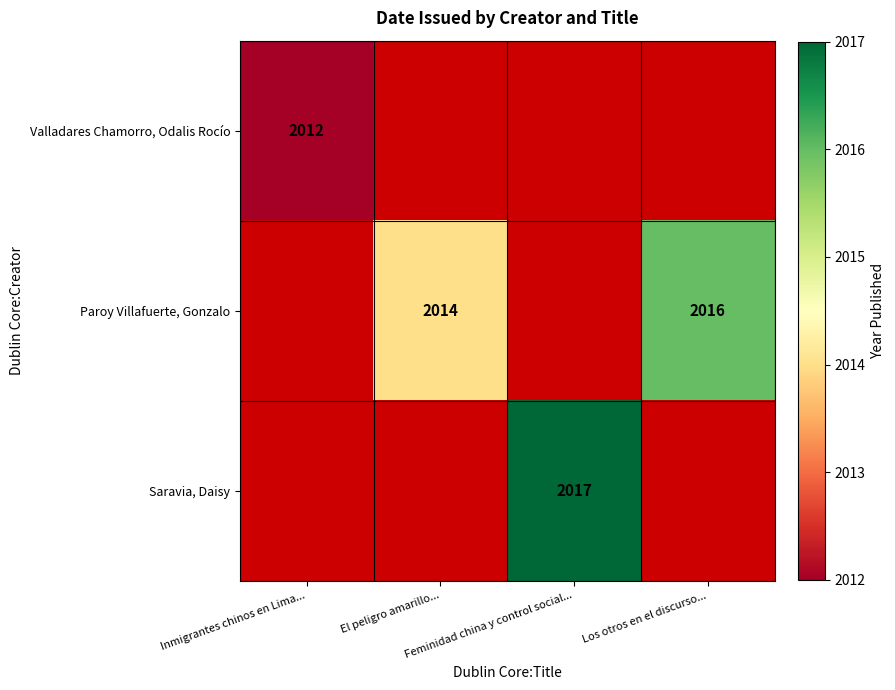

How many values in Valladares Chamorro, Odalis Rocío are above zero?

1